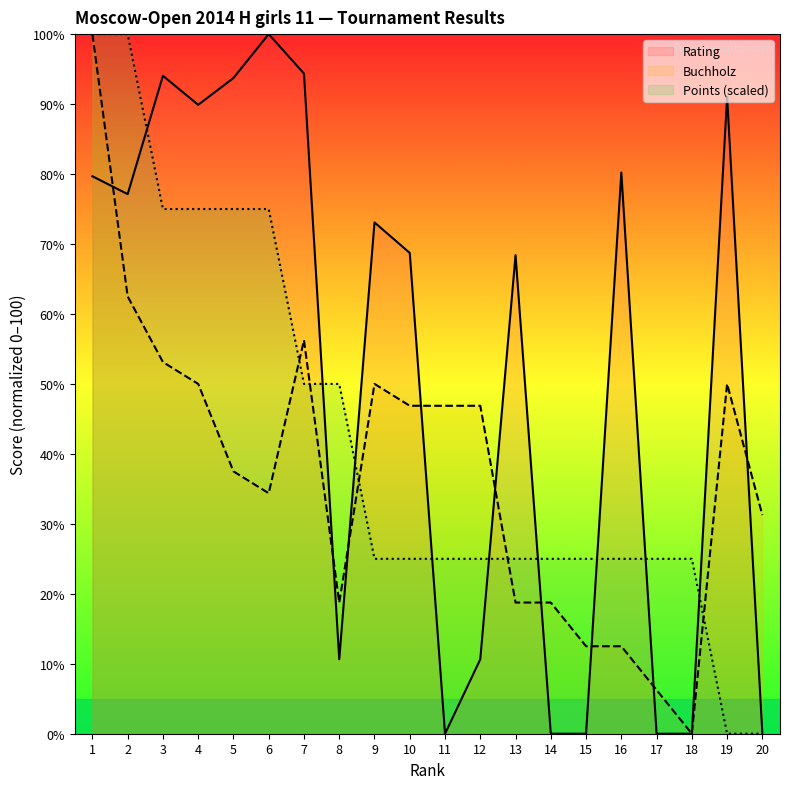

Is it true that Rating equals 58.3 at 11?

False